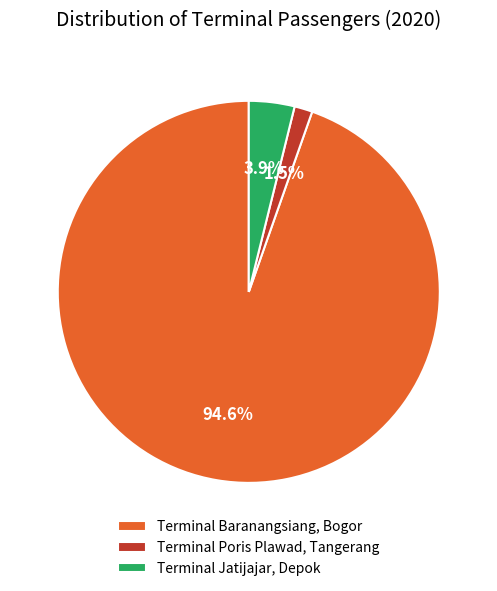

Which slice is the smallest?

Terminal Poris Plawad, Tangerang